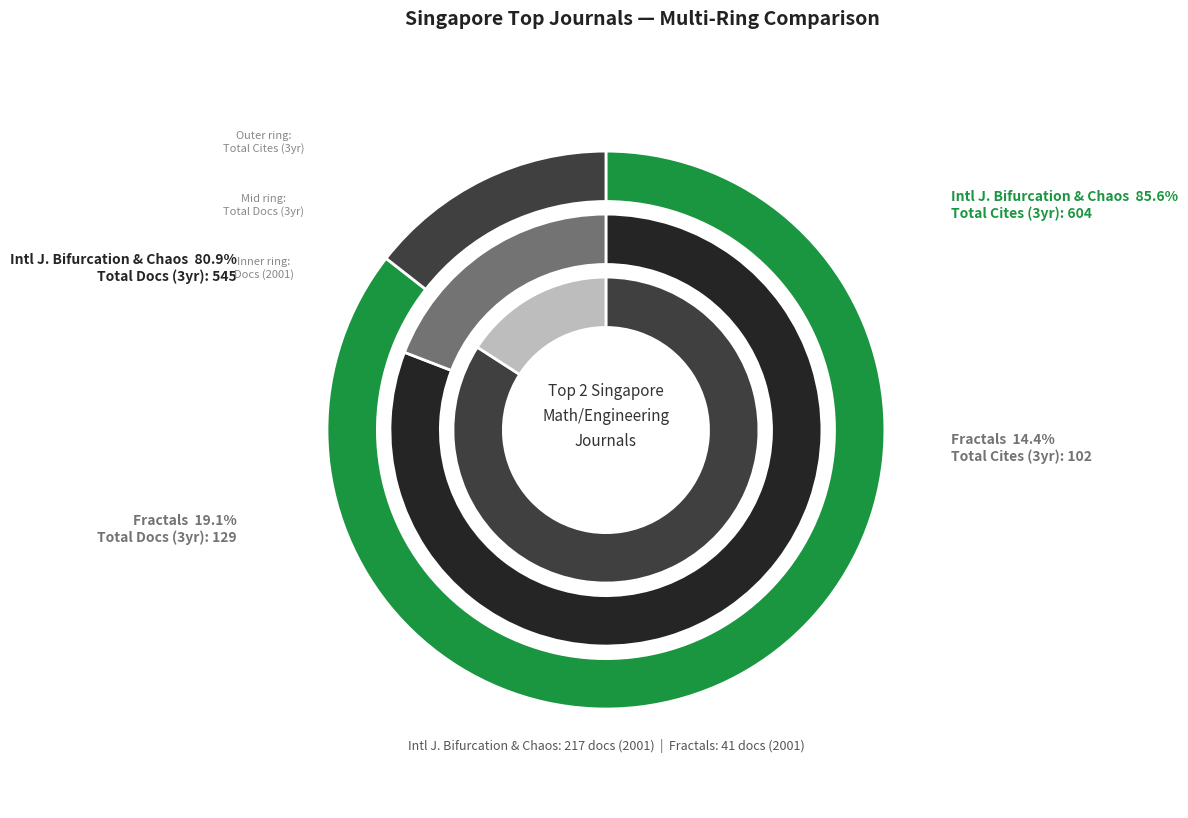

To the nearest percent, what is the combined percentage of International Journal of Bifurcation and Chaos and Fractals?

100%